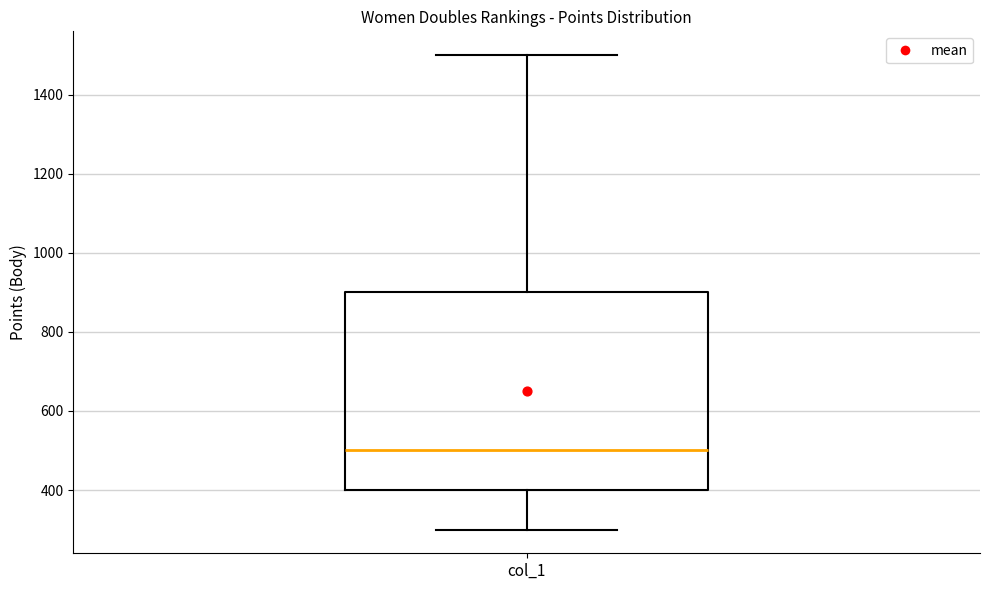

Transcribe this box plot: give where the median line is, the range the box spans, and where the two whiskers end, as read against the y-axis. The values are not printed on the chart, so give them approximately, as read against the axis.

median 500, box 400 to 900, whiskers 300 to 1500